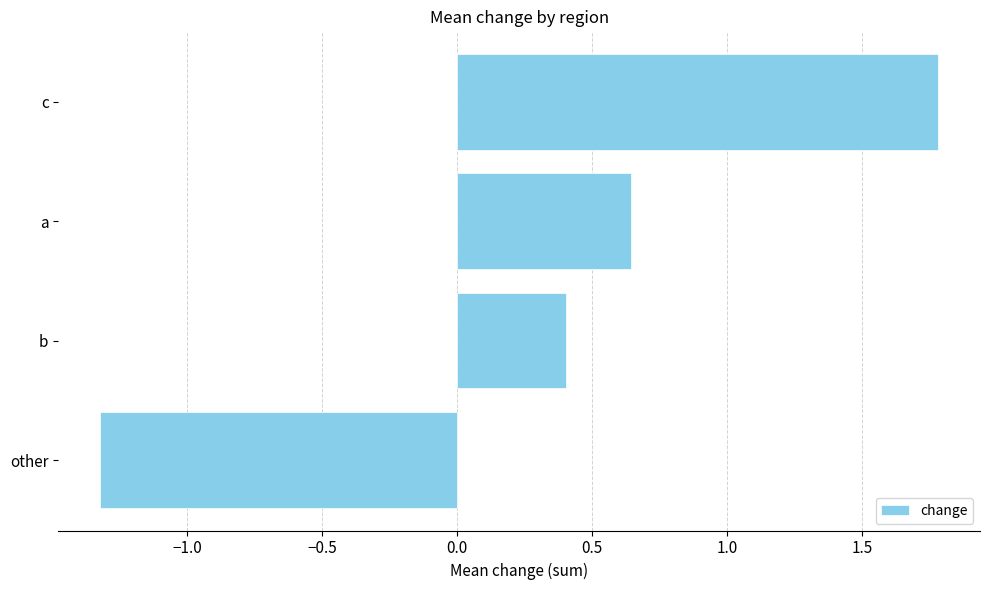

Which label corresponds to the largest value in the chart?

c